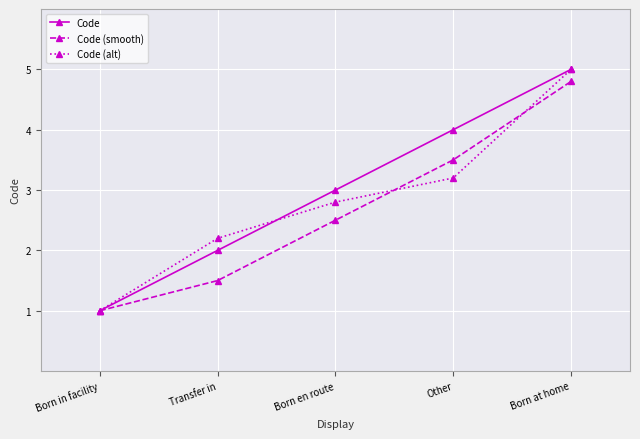

Rank the series by their average value, from lowest to highest.

Code (smooth), Code (alt), Code